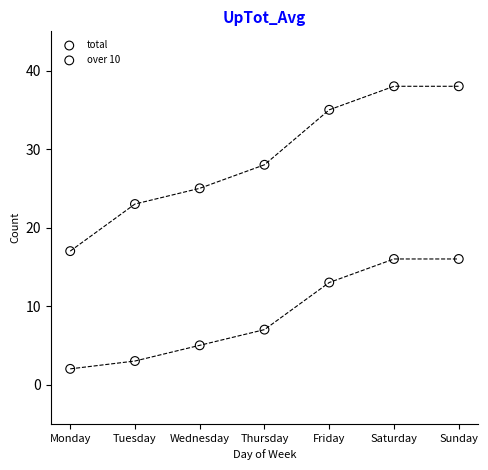

Which series reaches the minimum Y coordinate?

over 10